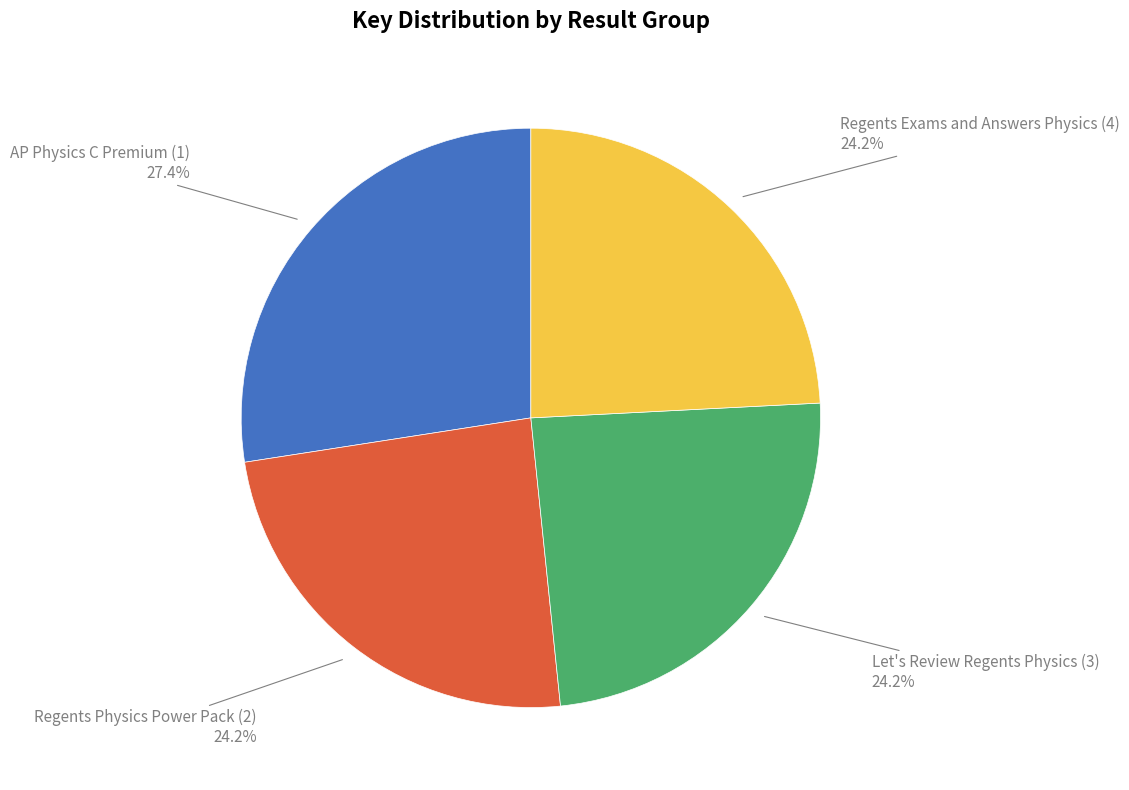

Is there a majority slice in this chart?

No